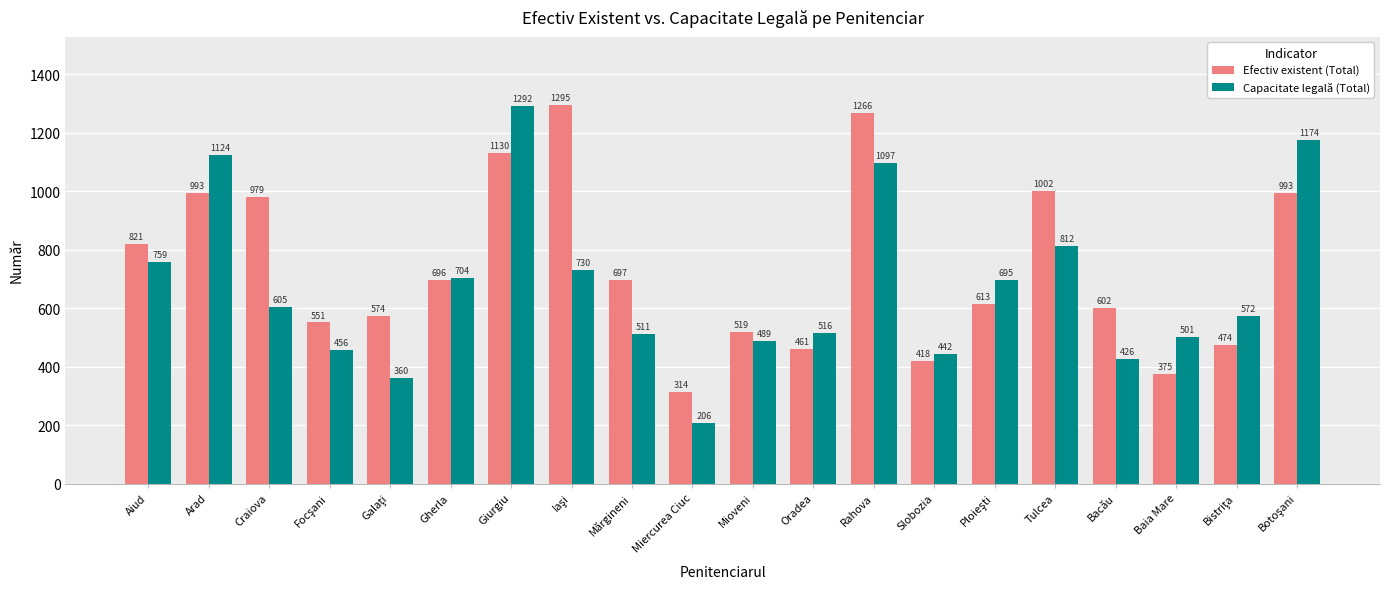

What is the spread (max minus min) of values at Gherla?

8